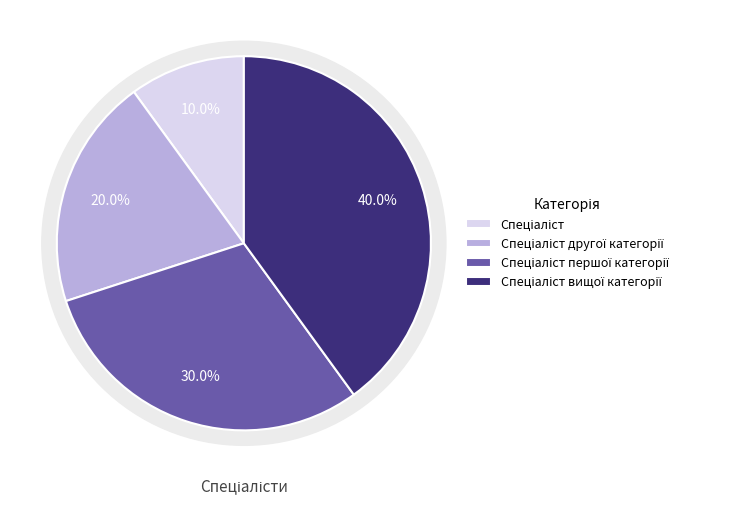

The Спеціаліст slice represents 17% of the pie. True or false?

False